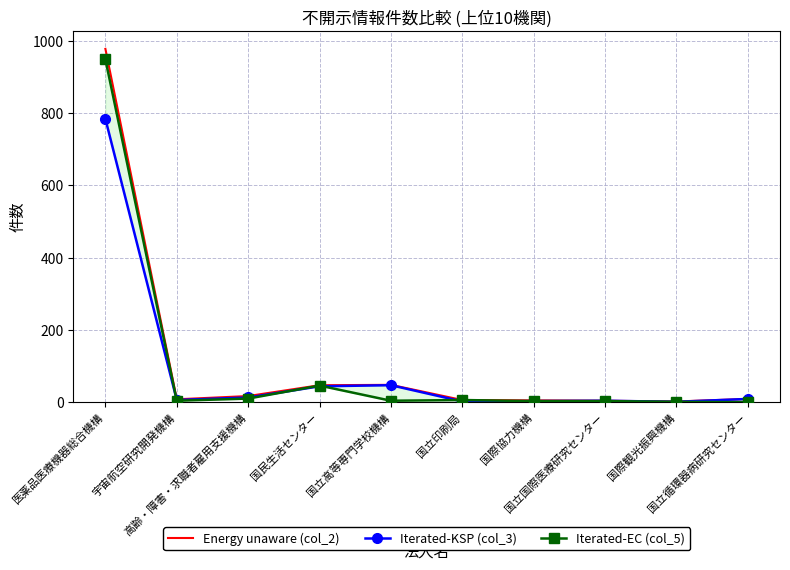

What is the sum of all Energy unaware (col_2) values?

1124